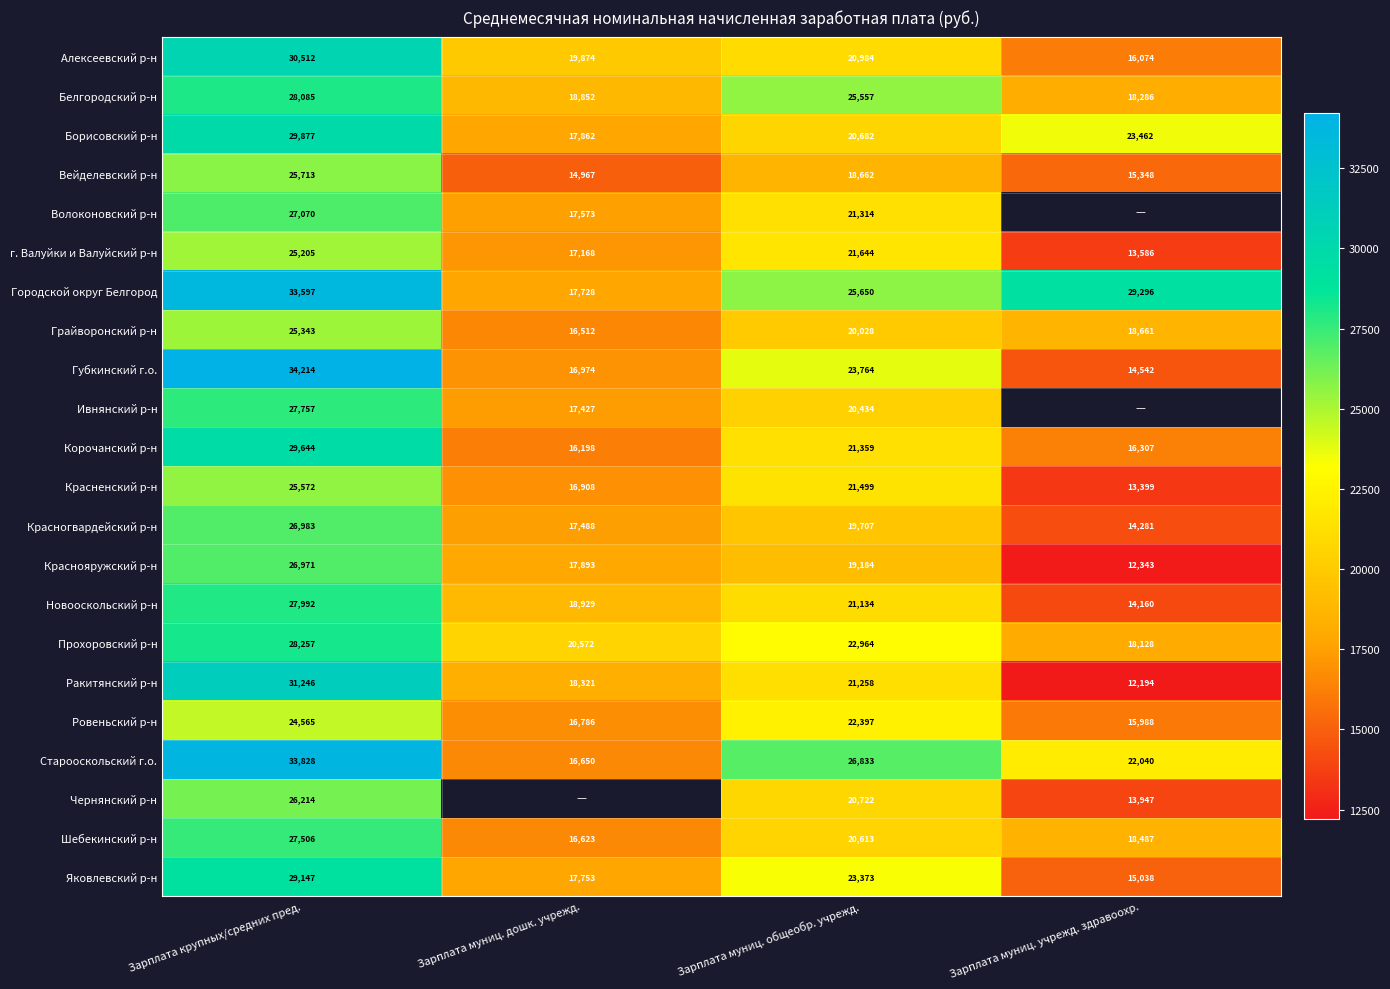

How many values in the Ровеньский р-н series are below 22397?

2